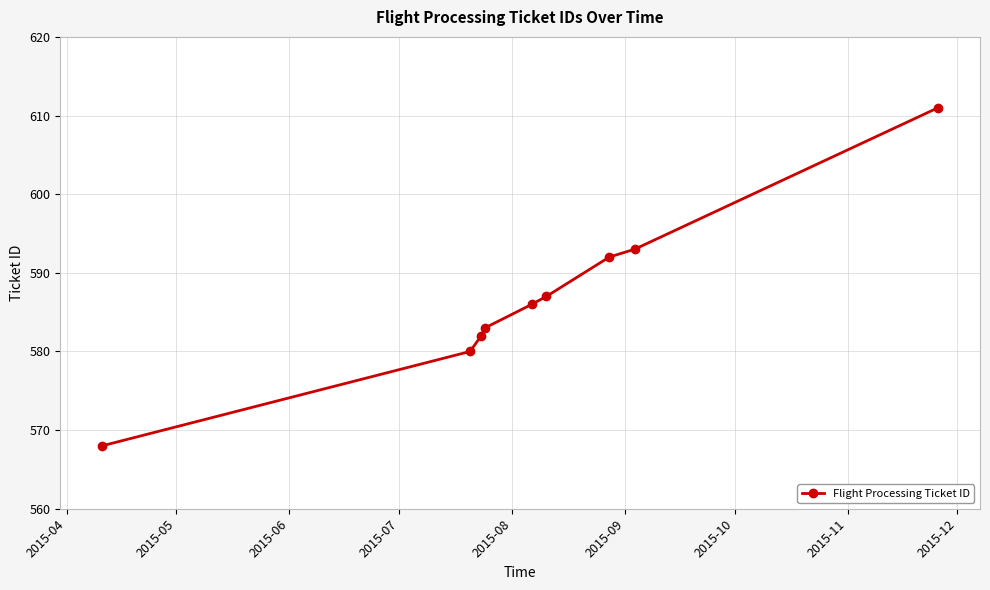

What is the value of the 5th point from the left?

586